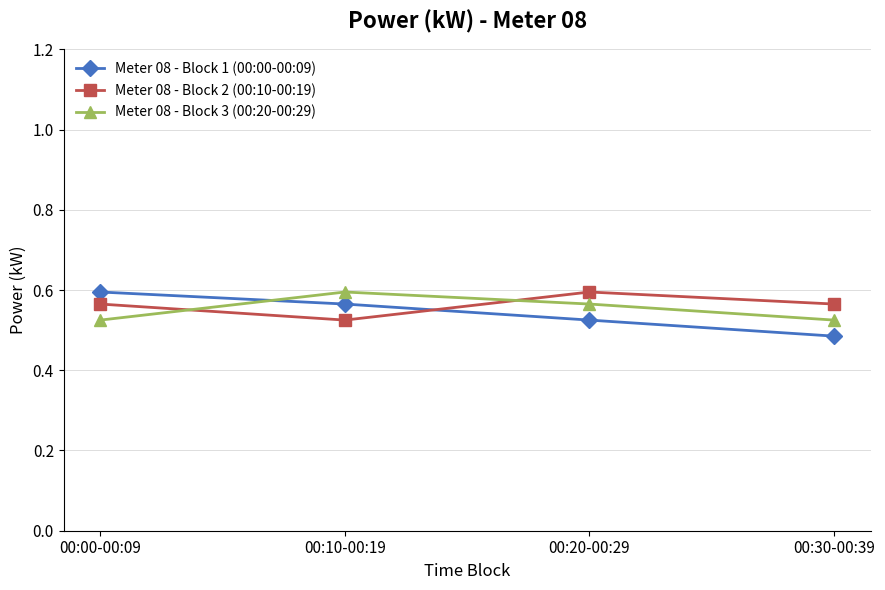

What is the difference between the maximum and minimum values in the Meter 08 - Block 1 (00:00-00:09) series?

0.1